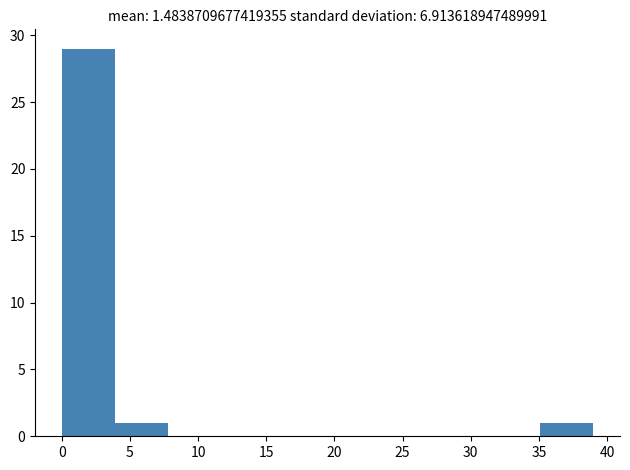

How tall is the bar that spans 3.9 to 7.8 on the x-axis? Neither the bar edges nor the heights are printed on the chart, so give them approximately, as read against the axes.

1